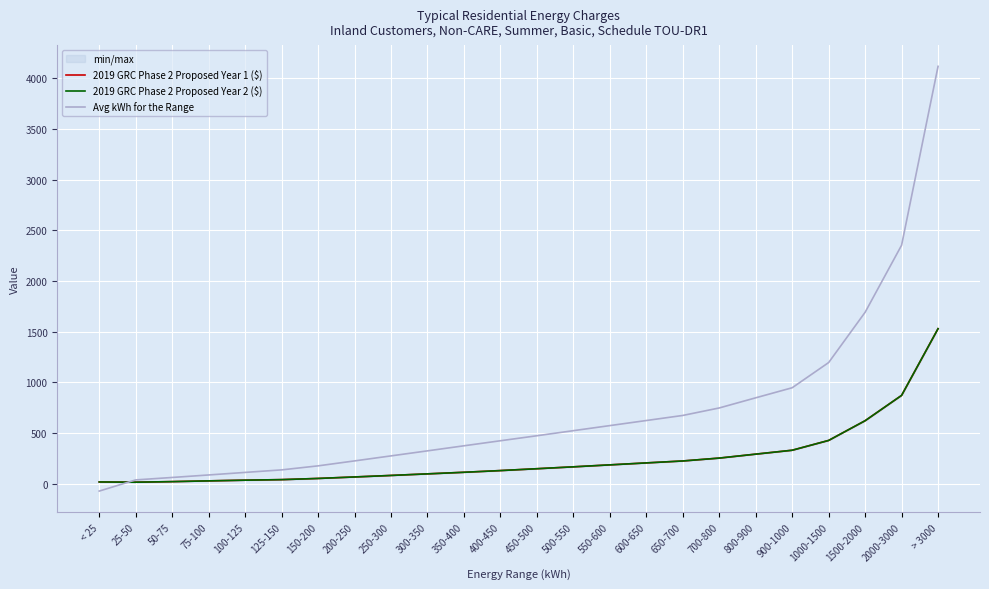

What is the value of the 2019 GRC Phase 2 Proposed Year 2 ($) point at the 10th from the left?

98.5